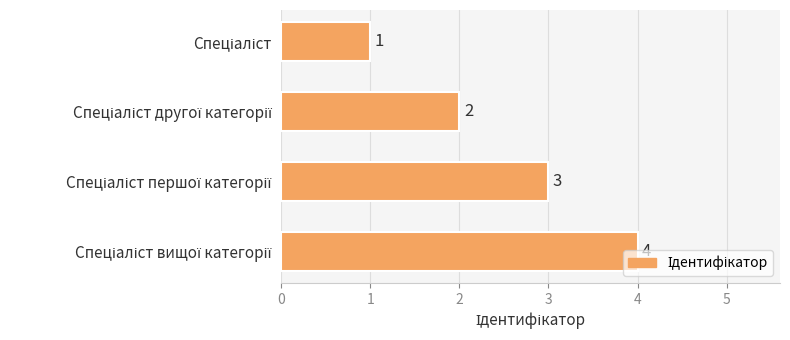

Count the values in the range 2 to 4.

3